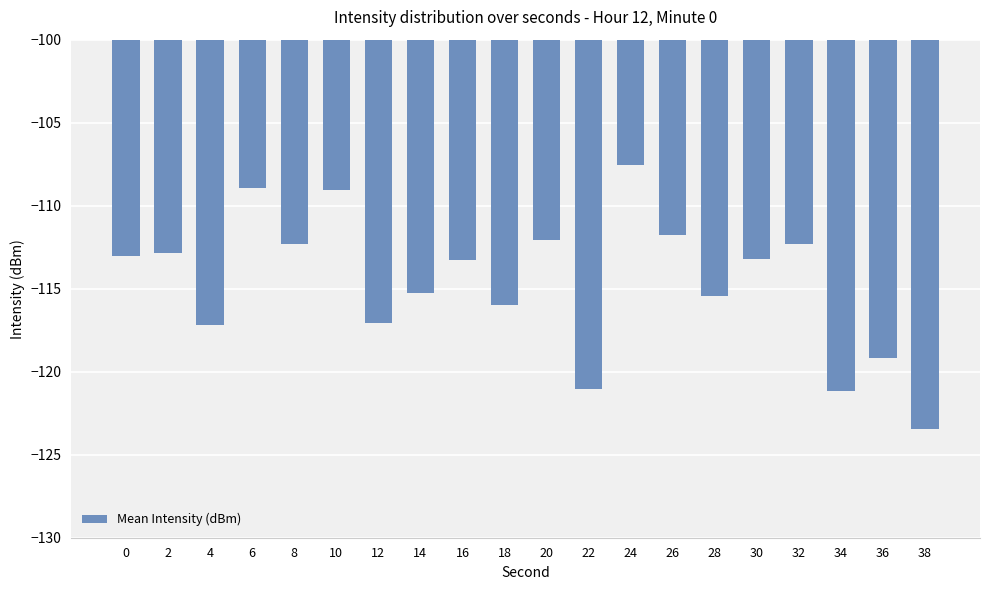

Count the number of categories in the chart.

20